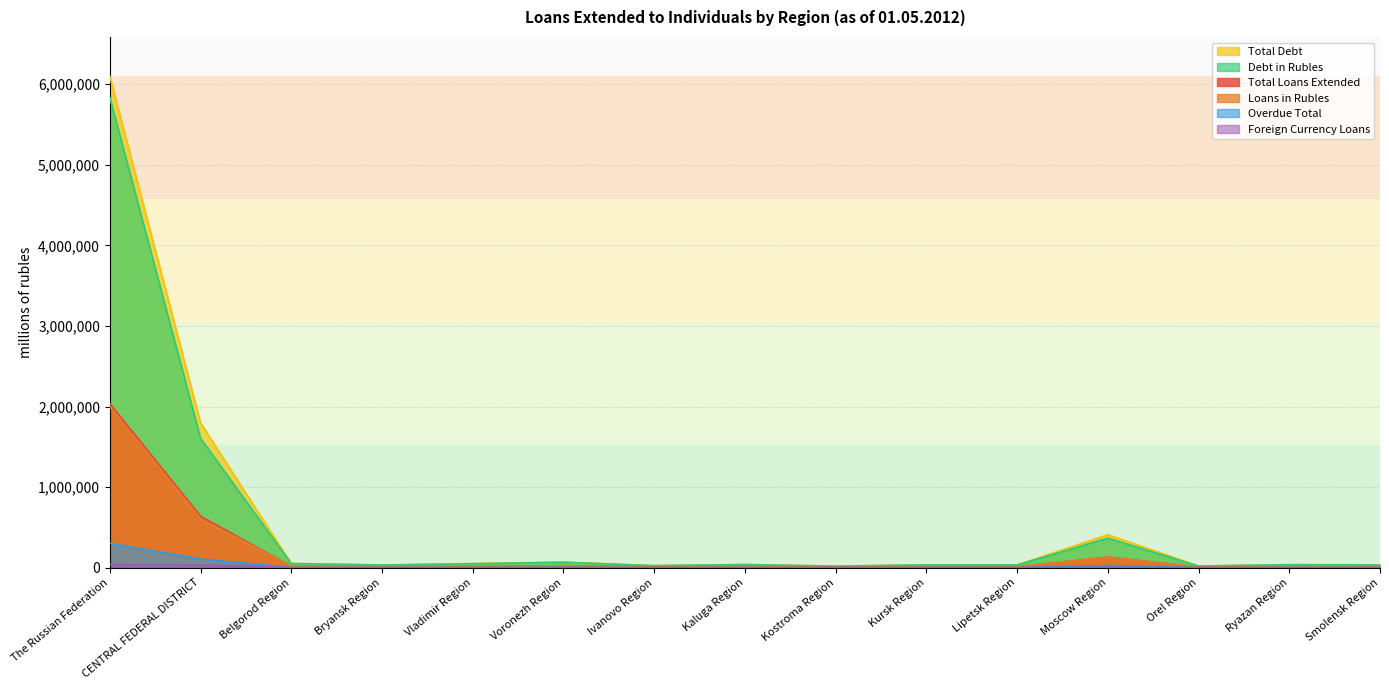

What is the difference between the Total Debt values at Kostroma Region and CENTRAL FEDERAL DISTRICT?

1779400